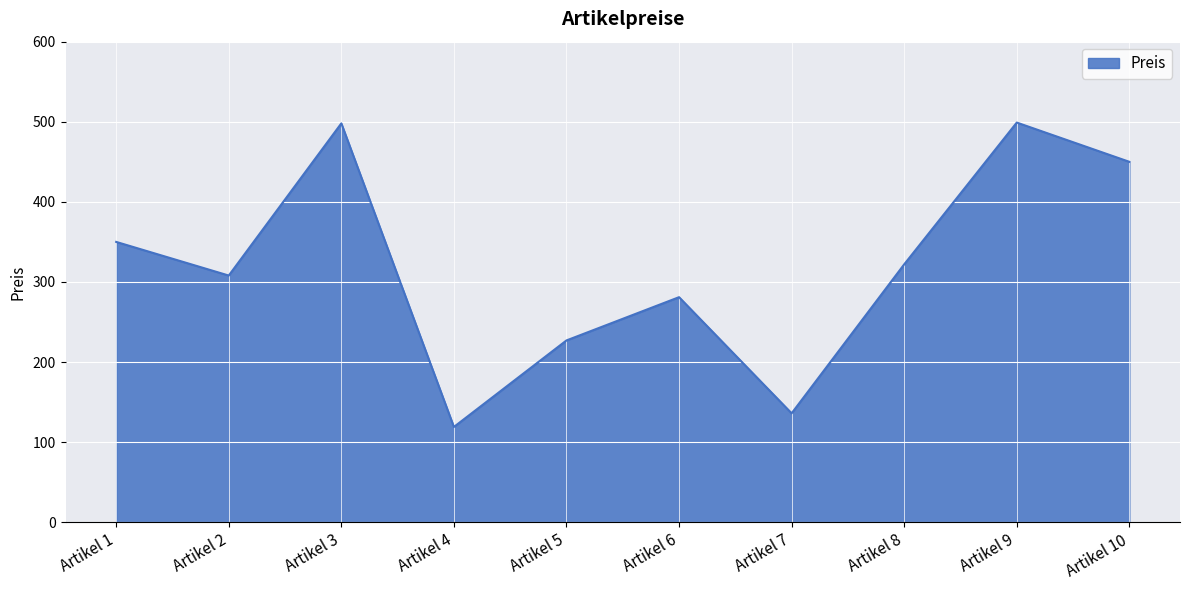

What is the approximate value at Artikel 1, to the nearest 5?

350